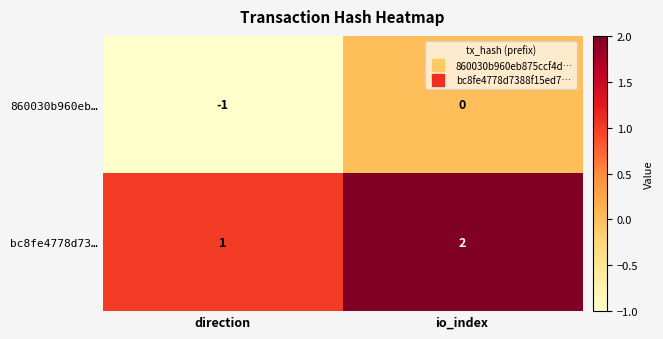

At which label does 860030b960eb… reach its minimum?

direction